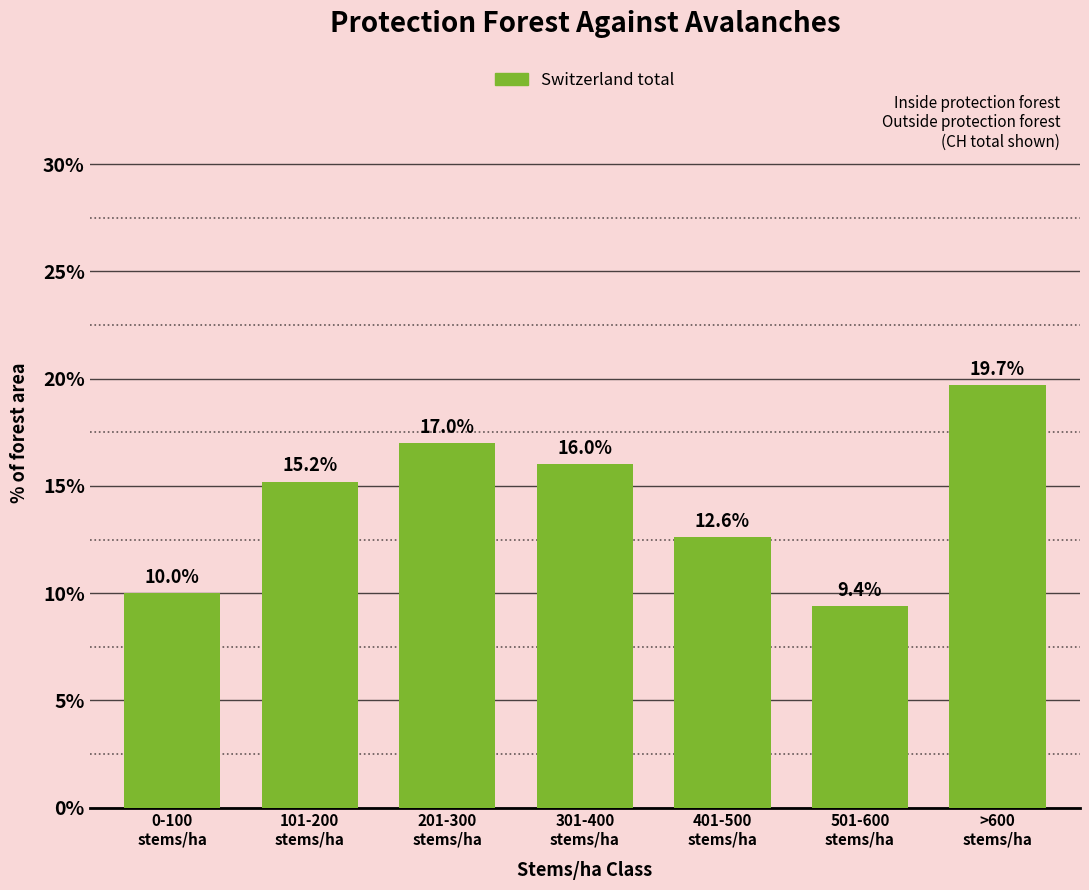

Reading left to right, extract all data points from this chart.

10.0	15.2	17.0	16.0	12.6	9.4	19.7